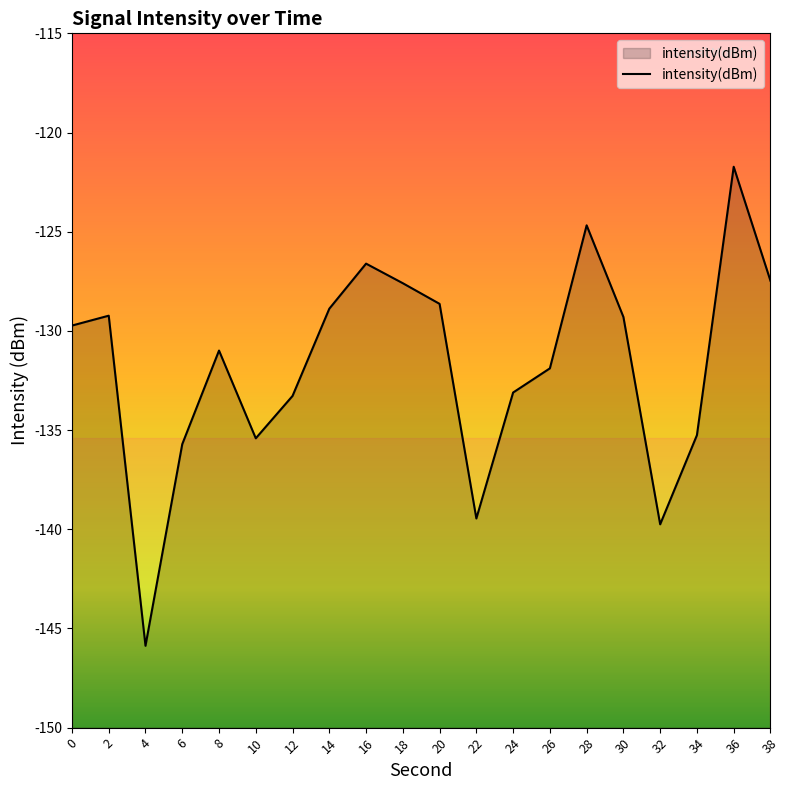

List the labels in order of value, smallest first.

4, 32, 22, 6, 10, 34, 12, 24, 26, 8, 0, 30, 2, 14, 20, 18, 38, 16, 28, 36